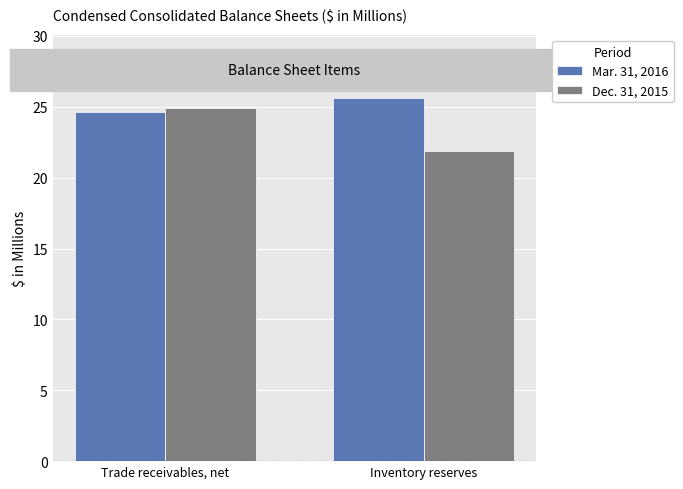

What position from the left is Inventory reserves?

2